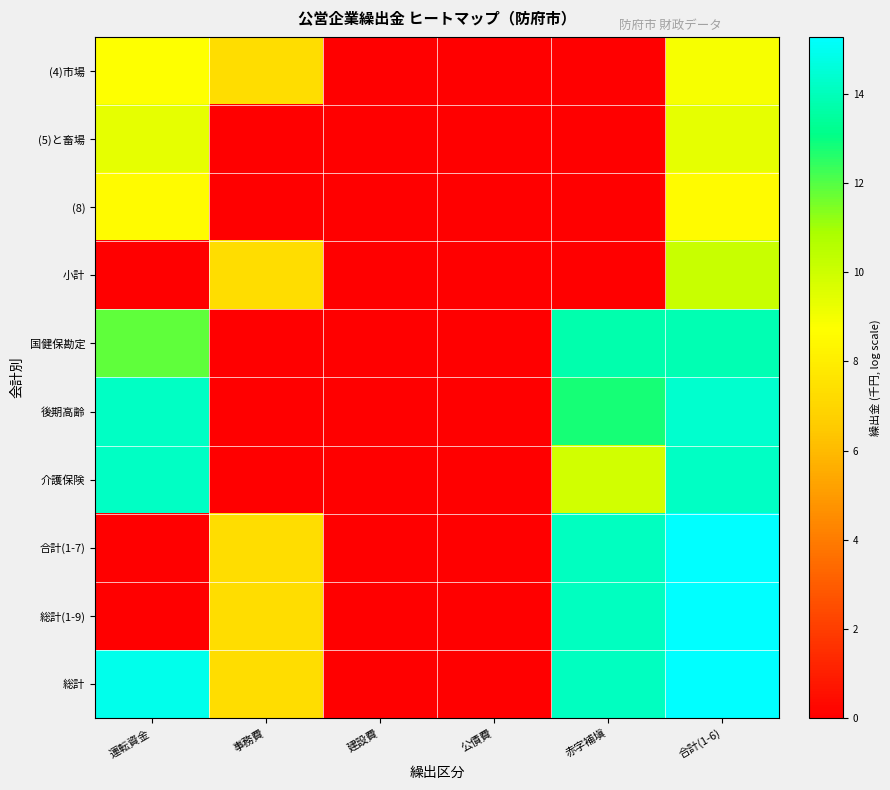

Reading left to right, list all the values displayed in this chart.

(4)市場: 運転資金=8.7	事務費=7.3	建設費=0.0	公債費=0.0	赤字補塡=0.0	合計(1-6)=9.0
(5)と畜場: 運転資金=9.3	事務費=0.0	建設費=0.0	公債費=0.0	赤字補塡=0.0	合計(1-6)=9.3
(8): 運転資金=8.6	事務費=0.0	建設費=0.0	公債費=0.0	赤字補塡=0.0	合計(1-6)=8.6
小計: 運転資金=0.0	事務費=7.3	建設費=0.0	公債費=0.0	赤字補塡=0.0	合計(1-6)=10.1
国健保勘定: 運転資金=11.8	事務費=0.0	建設費=0.0	公債費=0.0	赤字補塡=13.8	合計(1-6)=13.9
後期高齢: 運転資金=14.2	事務費=0.0	建設費=0.0	公債費=0.0	赤字補塡=12.8	合計(1-6)=14.4
介護保険: 運転資金=14.2	事務費=0.0	建設費=0.0	公債費=0.0	赤字補塡=9.9	合計(1-6)=14.2
合計(1-7): 運転資金=0.0	事務費=7.3	建設費=0.0	公債費=0.0	赤字補塡=14.1	合計(1-6)=15.3
総計(1-9): 運転資金=0.0	事務費=7.3	建設費=0.0	公債費=0.0	赤字補塡=14.1	合計(1-6)=15.3
総計: 運転資金=14.9	事務費=7.3	建設費=0.0	公債費=0.0	赤字補塡=14.1	合計(1-6)=15.3